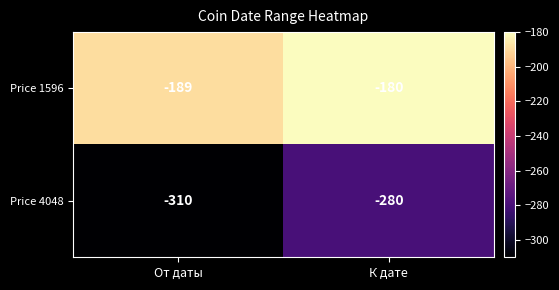

Rank the series at К дате from lowest to highest value.

Price 4048, Price 1596